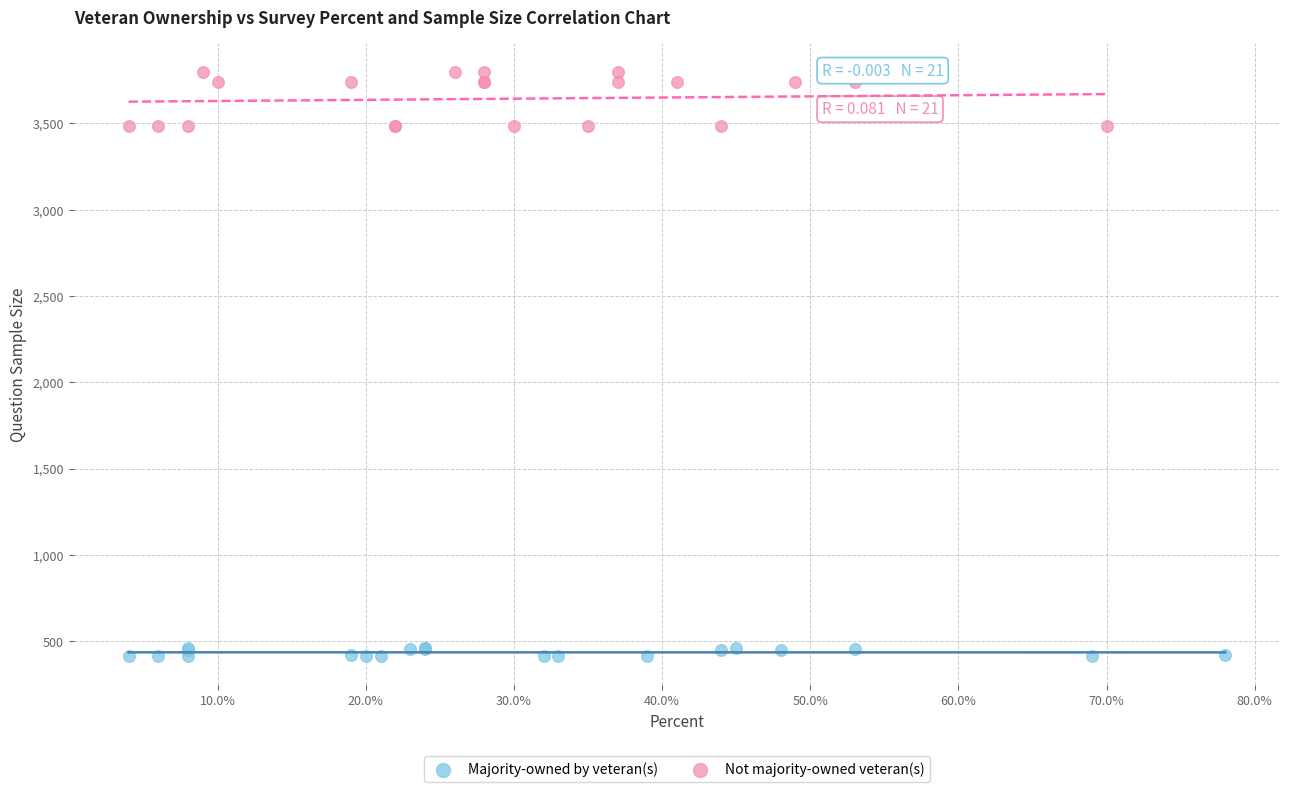

What are all the series names shown in the legend?

Majority-owned by veteran(s), Not majority-owned veteran(s)